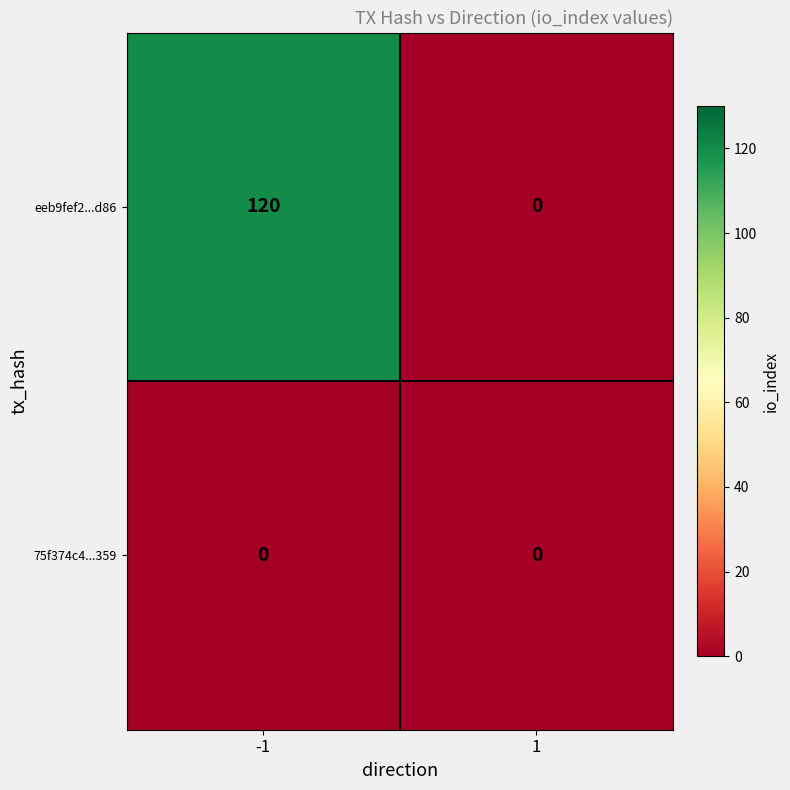

Reading left to right, extract all data points from this chart.

eeb9fef2...d86: 120	0
75f374c4...359: 0	0